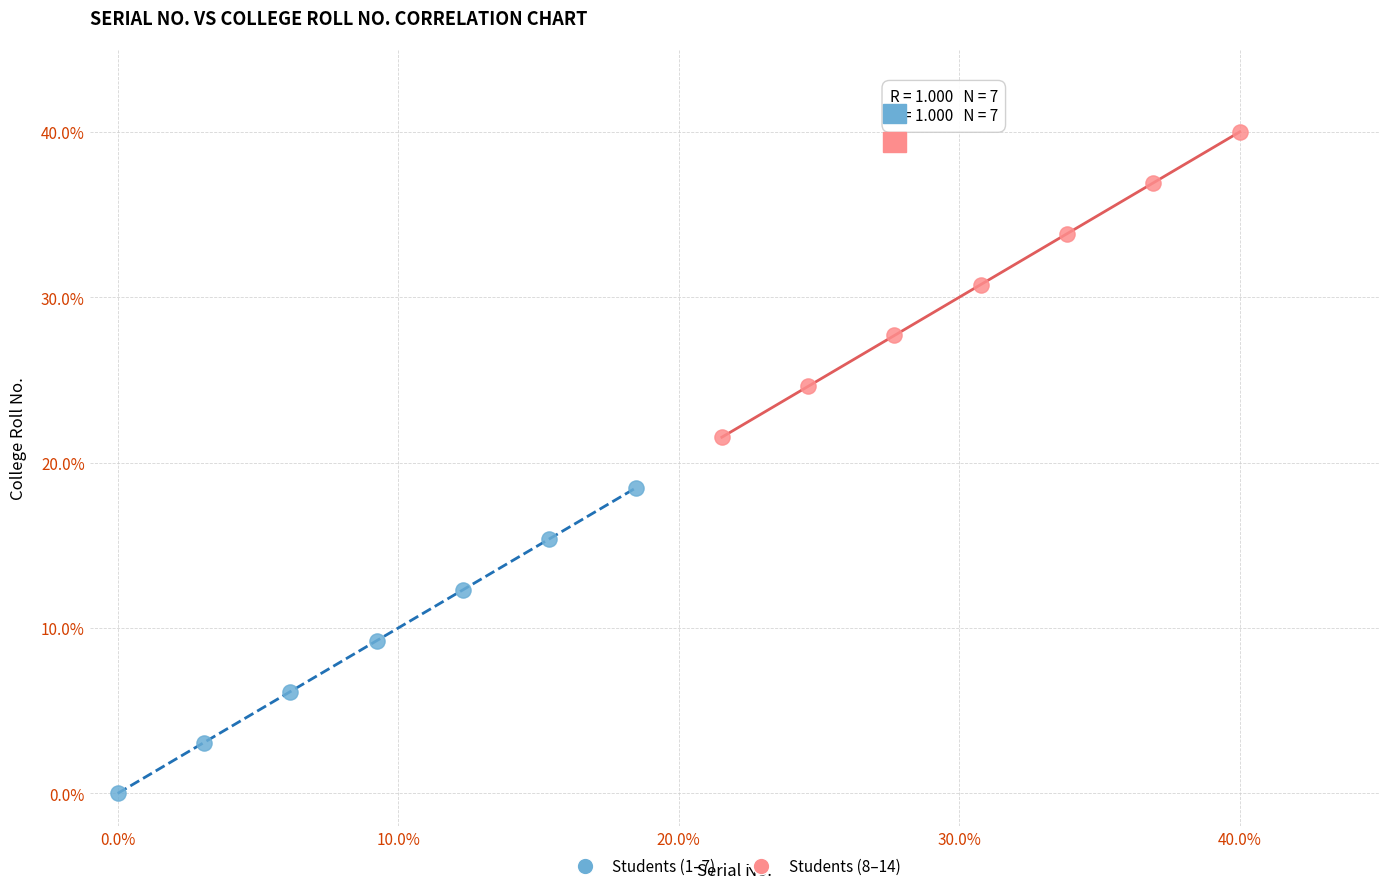

Which series reaches the maximum Y coordinate?

Students (8–14)